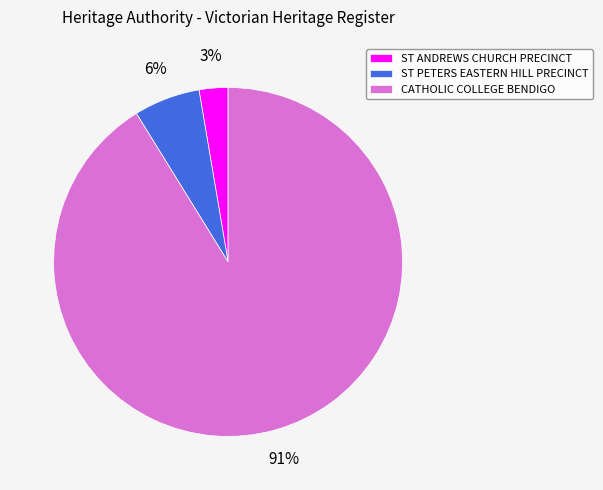

Which has a higher value, CATHOLIC COLLEGE BENDIGO or ST PETERS EASTERN HILL PRECINCT?

CATHOLIC COLLEGE BENDIGO